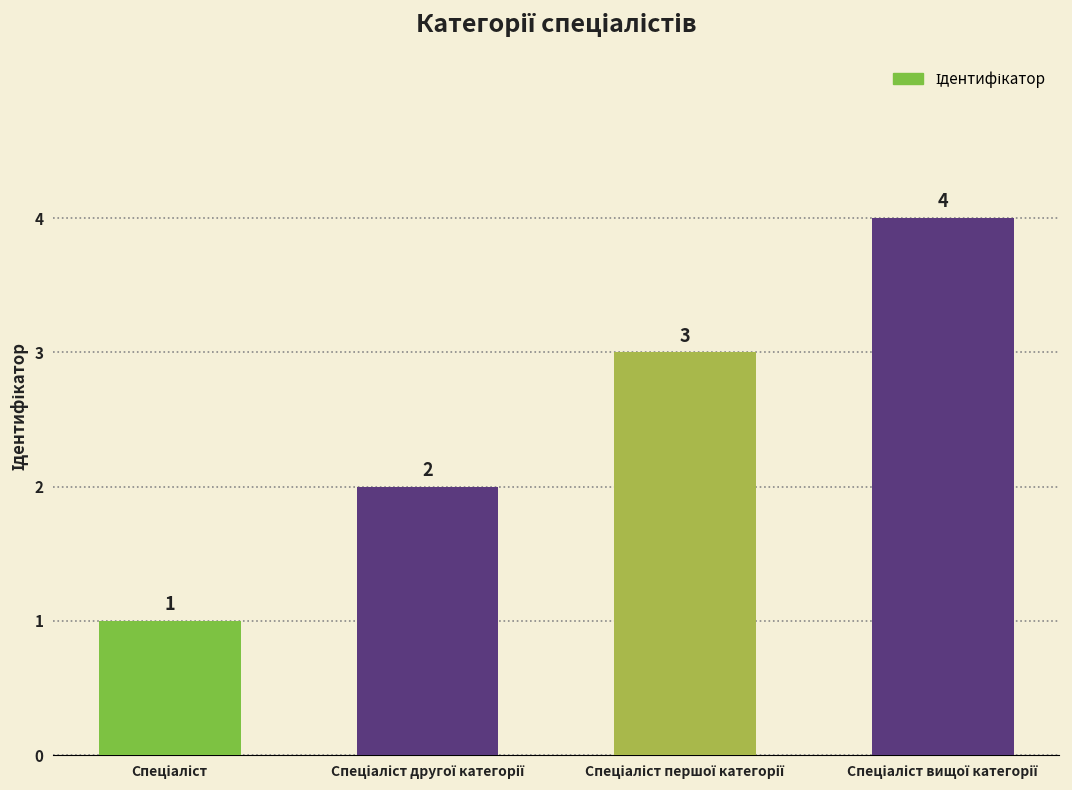

What is the value of the 4th bar from the left?

4